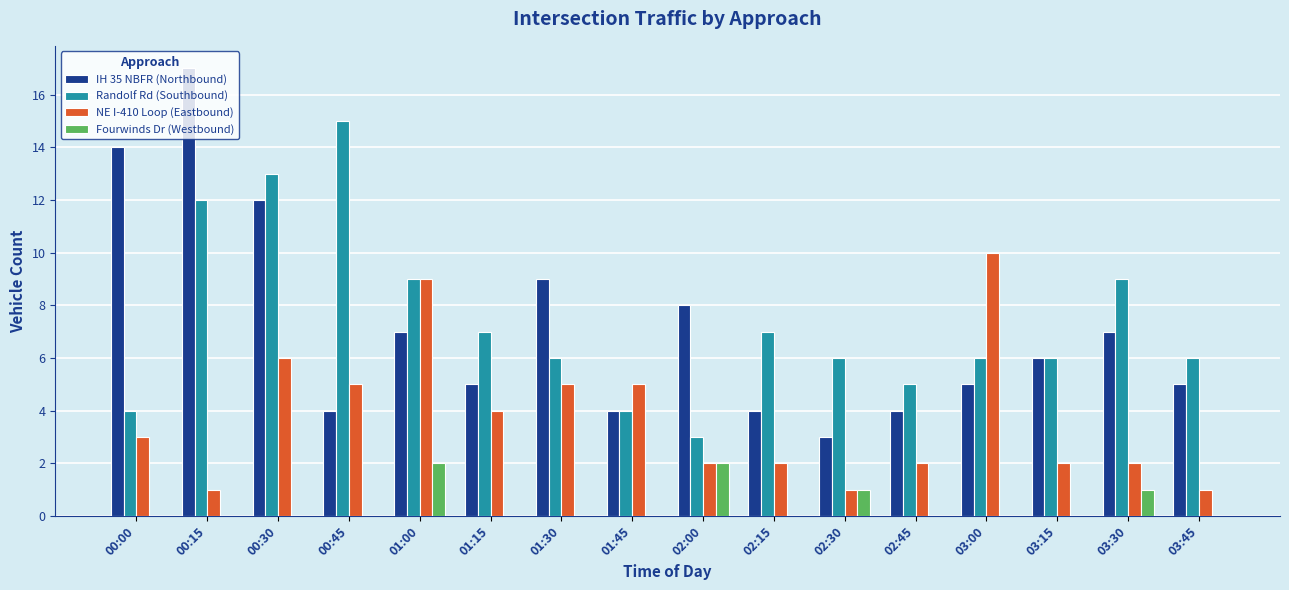

Reading left to right, list all the values displayed in this chart.

IH 35 NBFR (Northbound): 00:00=14	00:15=17	00:30=12	00:45=4	01:00=7	01:15=5	01:30=9	01:45=4	02:00=8	02:15=4	02:30=3	02:45=4	03:00=5	03:15=6	03:30=7	03:45=5
Randolf Rd (Southbound): 00:00=4	00:15=12	00:30=13	00:45=15	01:00=9	01:15=7	01:30=6	01:45=4	02:00=3	02:15=7	02:30=6	02:45=5	03:00=6	03:15=6	03:30=9	03:45=6
NE I-410 Loop (Eastbound): 00:00=3	00:15=1	00:30=6	00:45=5	01:00=9	01:15=4	01:30=5	01:45=5	02:00=2	02:15=2	02:30=1	02:45=2	03:00=10	03:15=2	03:30=2	03:45=1
Fourwinds Dr (Westbound): 00:00=0	00:15=0	00:30=0	00:45=0	01:00=2	01:15=0	01:30=0	01:45=0	02:00=2	02:15=0	02:30=1	02:45=0	03:00=0	03:15=0	03:30=1	03:45=0